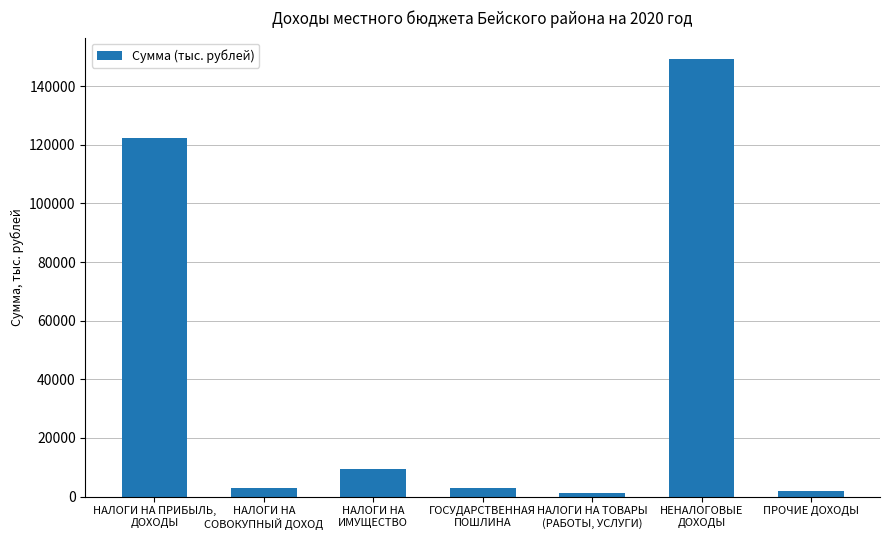

List the labels in order of value, smallest first.

НАЛОГИ НА ТОВАРЫ
(РАБОТЫ, УСЛУГИ), ПРОЧИЕ ДОХОДЫ, ГОСУДАРСТВЕННАЯ
ПОШЛИНА, НАЛОГИ НА
СОВОКУПНЫЙ ДОХОД, НАЛОГИ НА
ИМУЩЕСТВО, НАЛОГИ НА ПРИБЫЛЬ,
ДОХОДЫ, НЕНАЛОГОВЫЕ
ДОХОДЫ